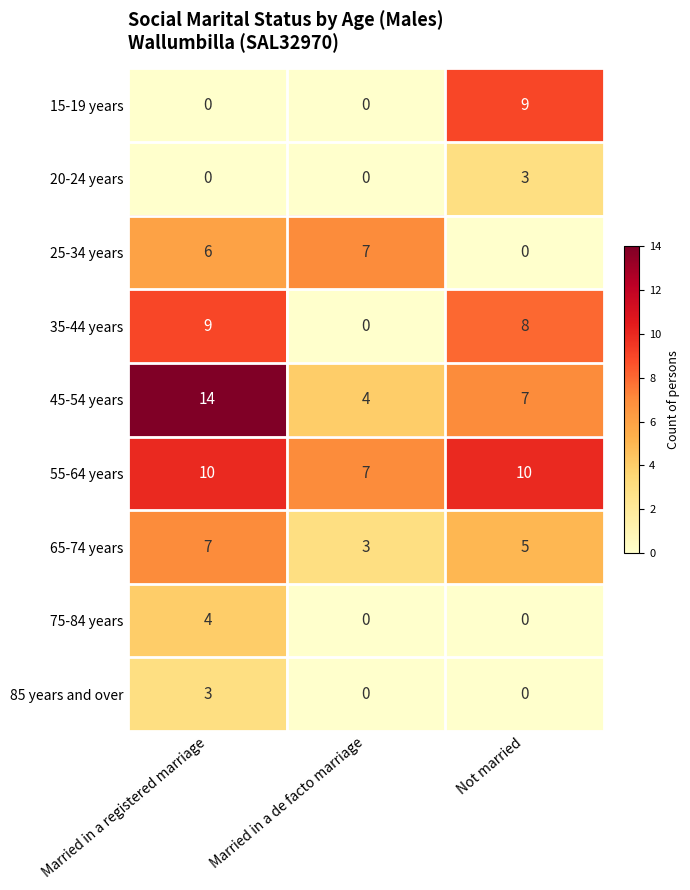

Between Married in a de facto marriage and Not married, which series saw the biggest shift?

15-19 years